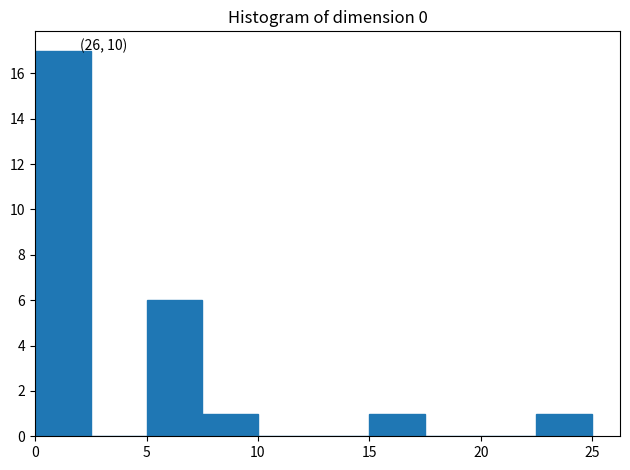

Which range on the x-axis has the tallest bar?

0.0 to 2.5